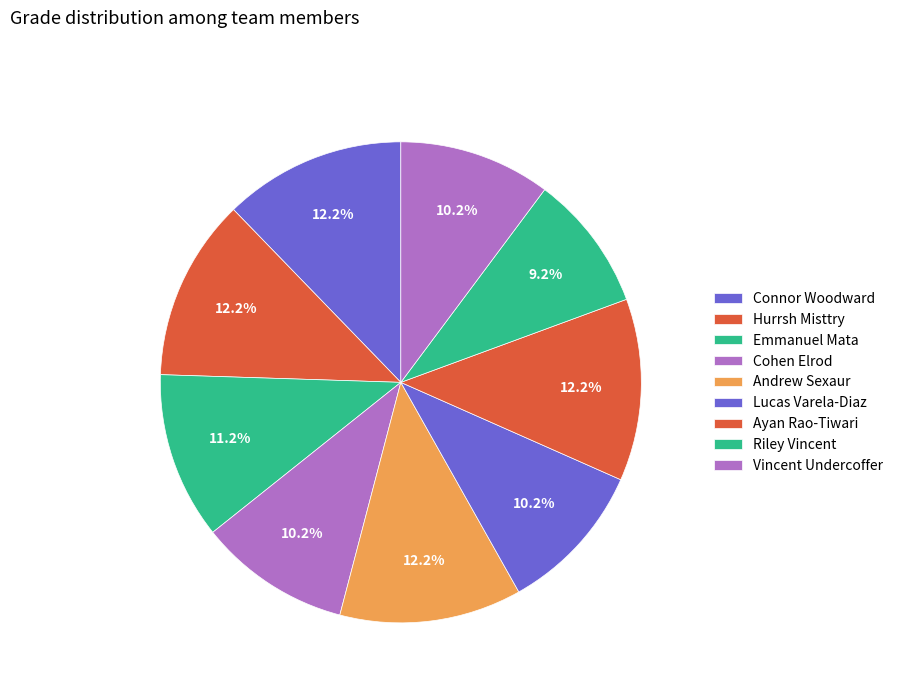

To the nearest percent, what portion does Riley Vincent represent?

9%